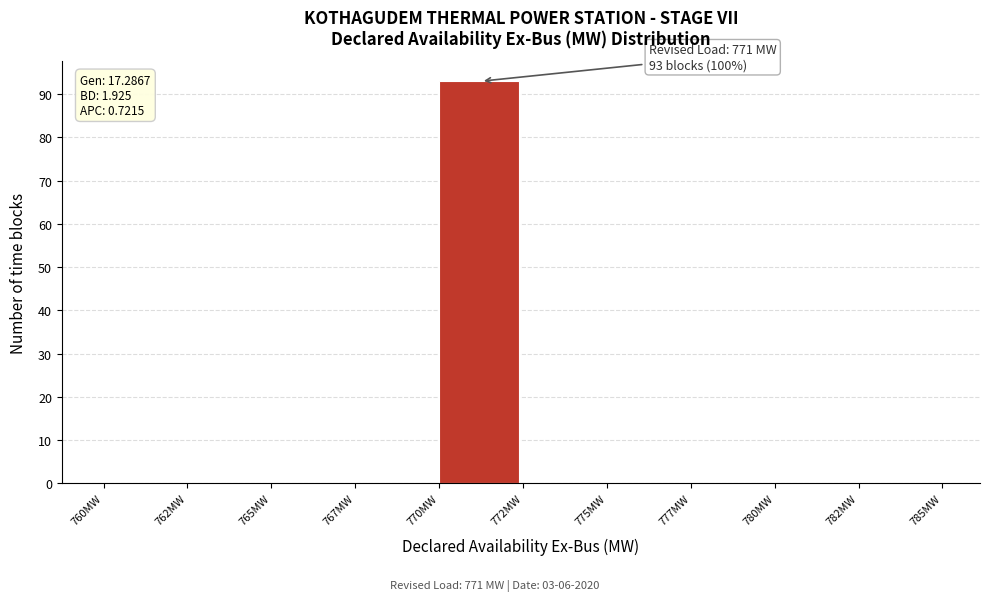

Reading left to right, transcribe all the data shown in this chart.

760MW=0	762MW=0	765MW=0	767MW=0	770MW=93	772MW=0	775MW=0	777MW=0	780MW=0	782MW=0